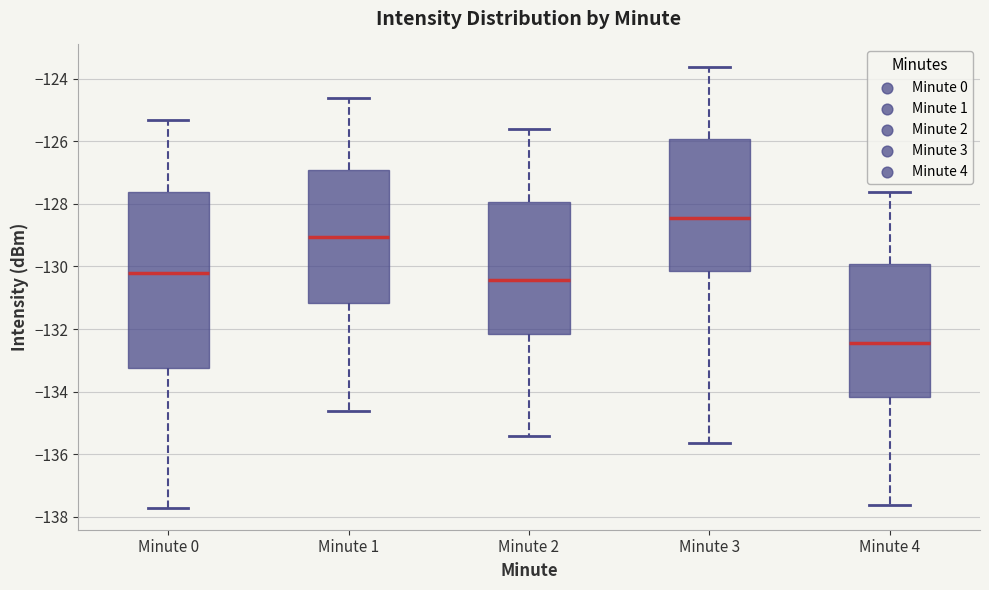

Reading left to right, read every box against the y-axis: the position of its median line, the range the box covers, and the ends of its whiskers. The values are not printed on the chart, so give them approximately, as read against the axis.

Minute 0: median -130.2, box -133.2 to -127.6, whiskers -137.8 to -125.4
Minute 1: median -129.0, box -131.2 to -127.0, whiskers -134.6 to -124.6
Minute 2: median -130.4, box -132.2 to -128.0, whiskers -135.4 to -125.6
Minute 3: median -128.4, box -130.2 to -126.0, whiskers -135.6 to -123.6
Minute 4: median -132.4, box -134.2 to -130.0, whiskers -137.6 to -127.6